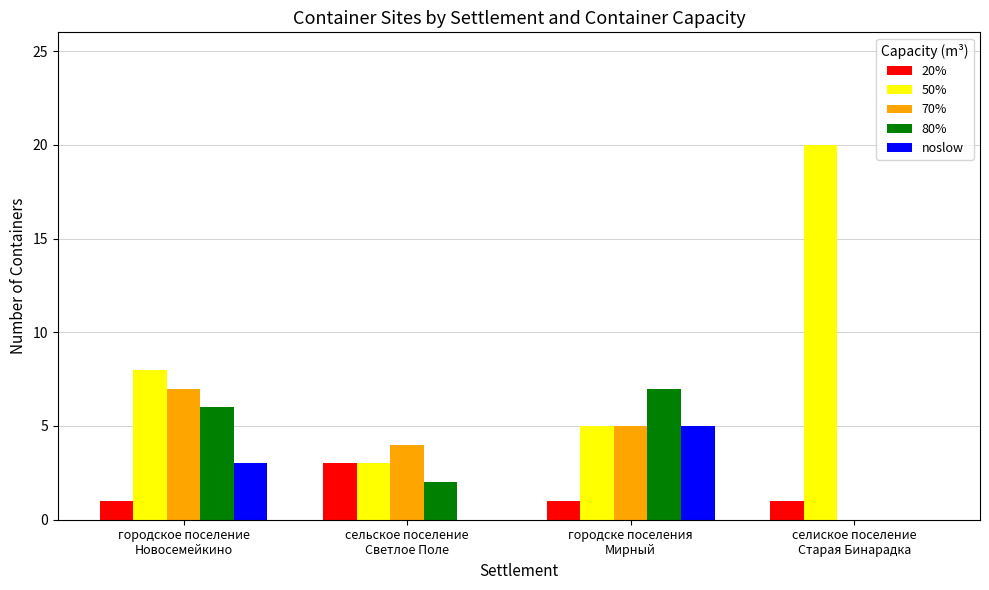

Which series changed the most between городское поселение
Новосемейкино and селиское поселение
Старая Бинарадка?

50%